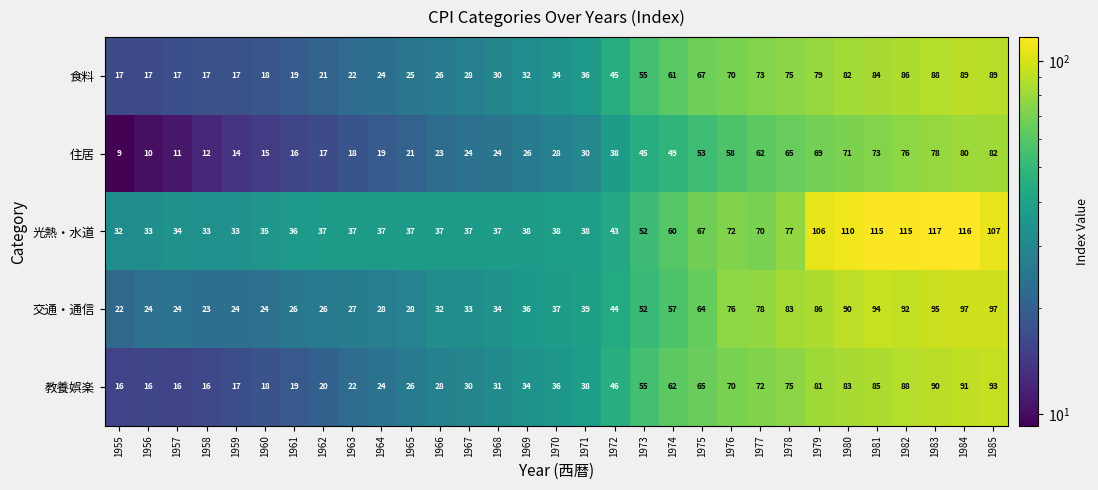

What is the minimum value shown in the chart?

9